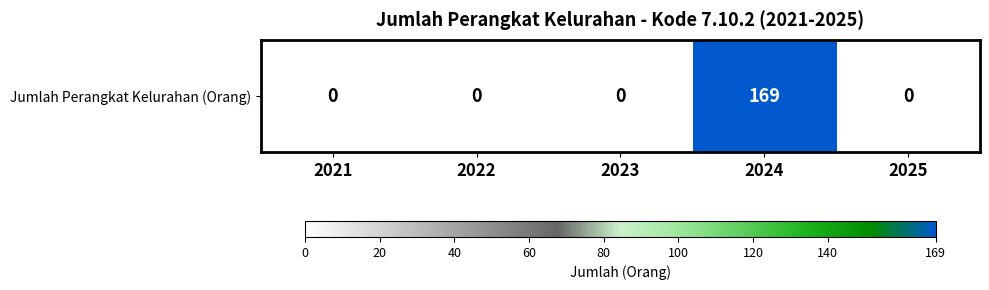

True or false: the data shows 169 at 2024.

True